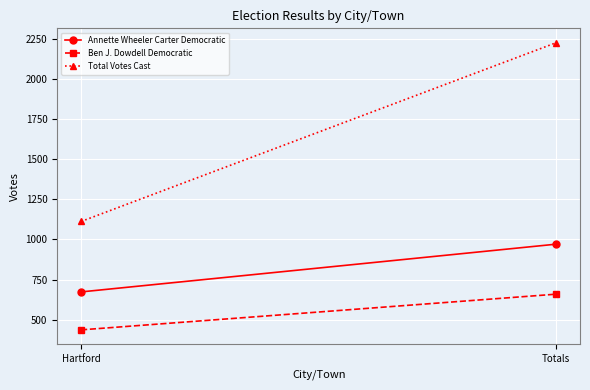

How many lines are shown in the chart?

3